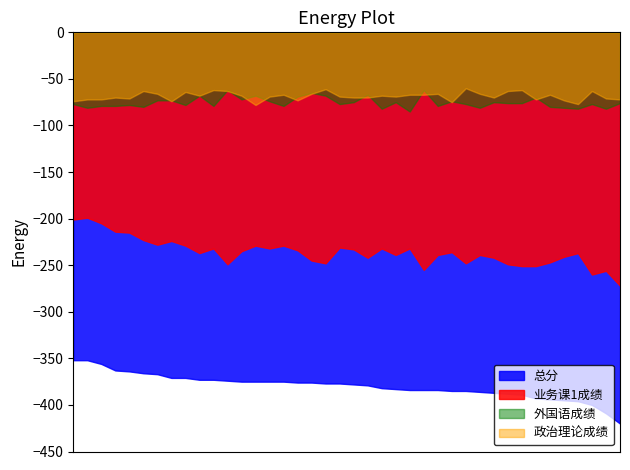

At which category does 外国语成绩 reach its first local valley?

144304125000300